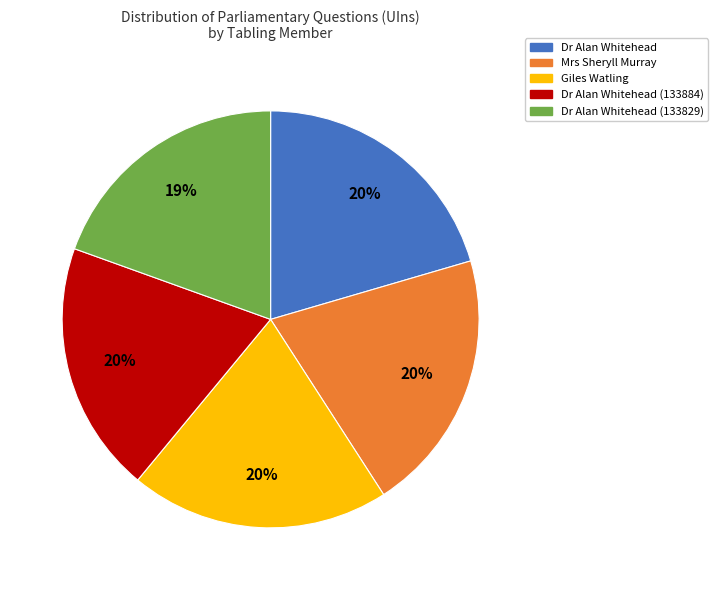

Is there any slice that represents more than half of the pie?

No